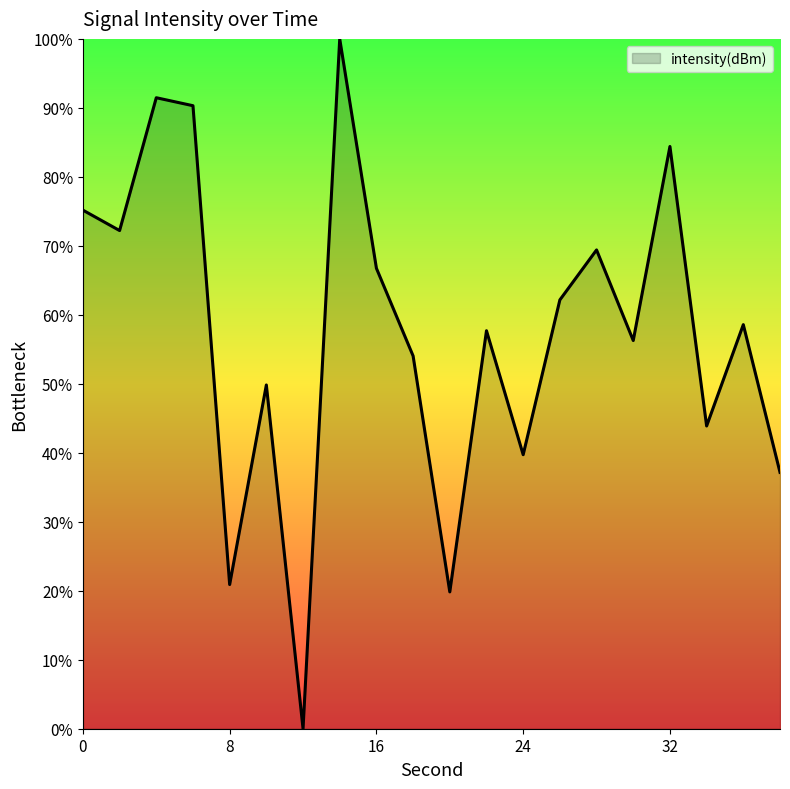

Does the chart display data point markers on the line(s)?

No